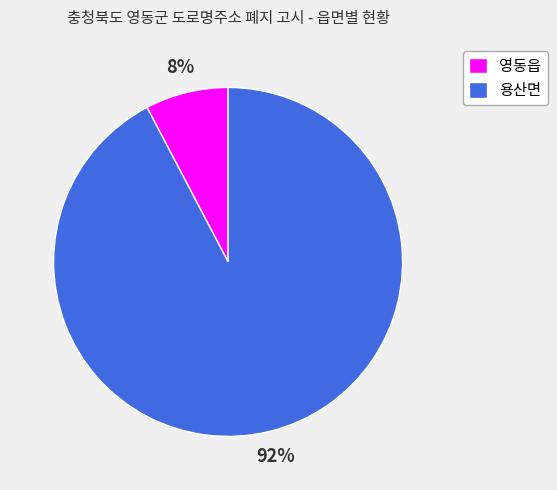

Is it true that 영동읍 is 8% of the pie?

True